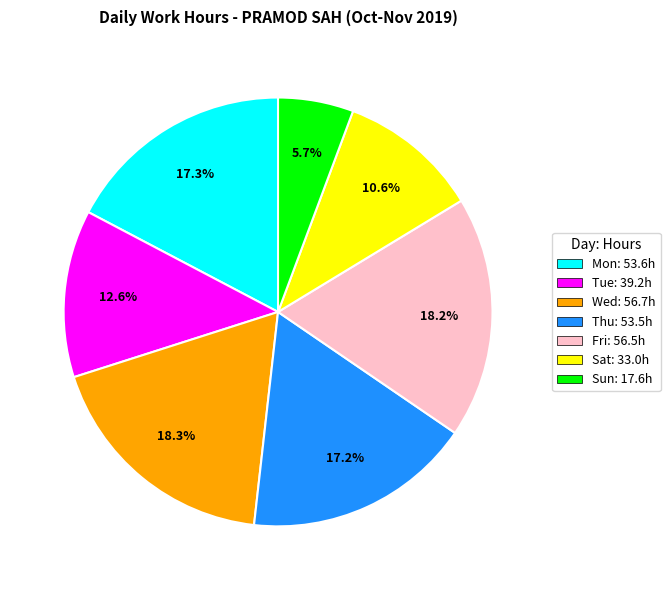

Is there any slice that represents more than half of the pie?

No